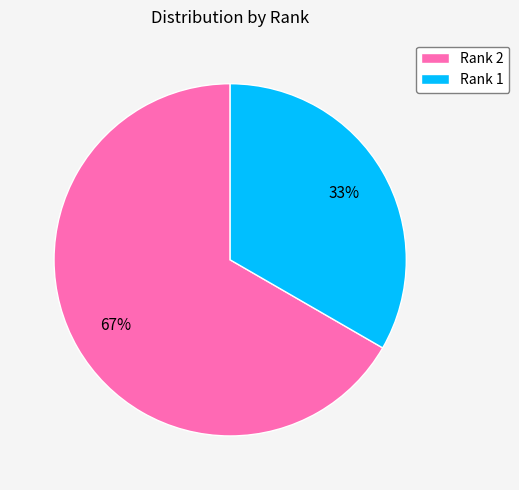

Approximately how many times larger is the value at Rank 2 compared to Rank 1?

2.0